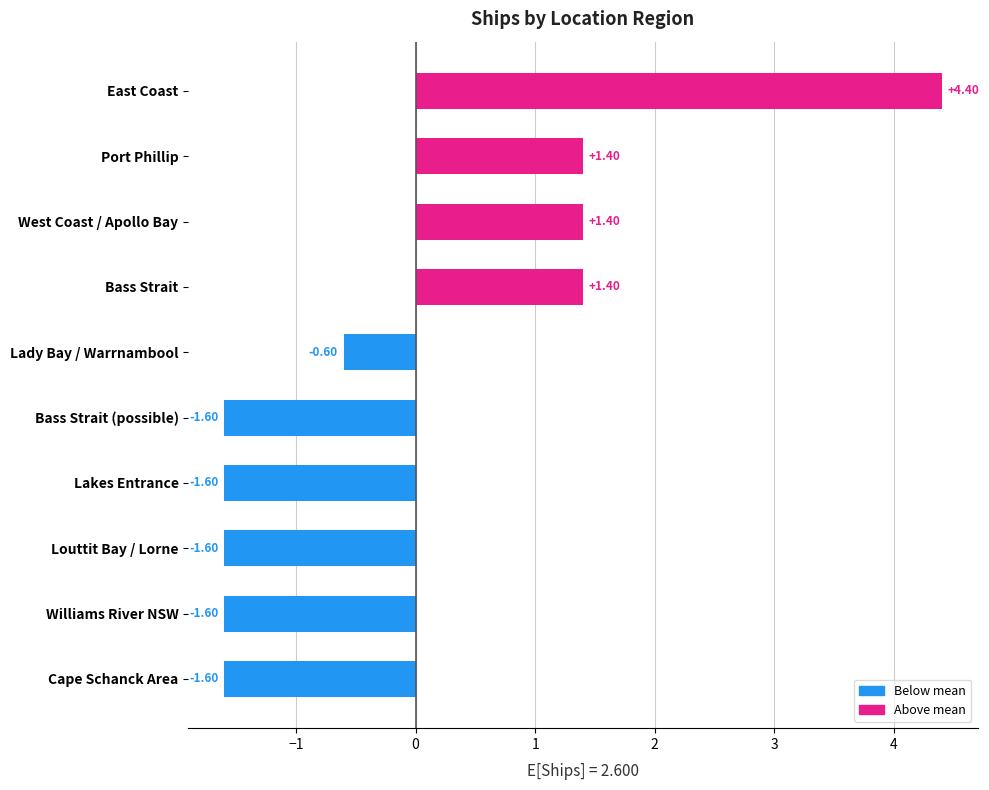

At which category does the chart reach its peak across all series?

East Coast